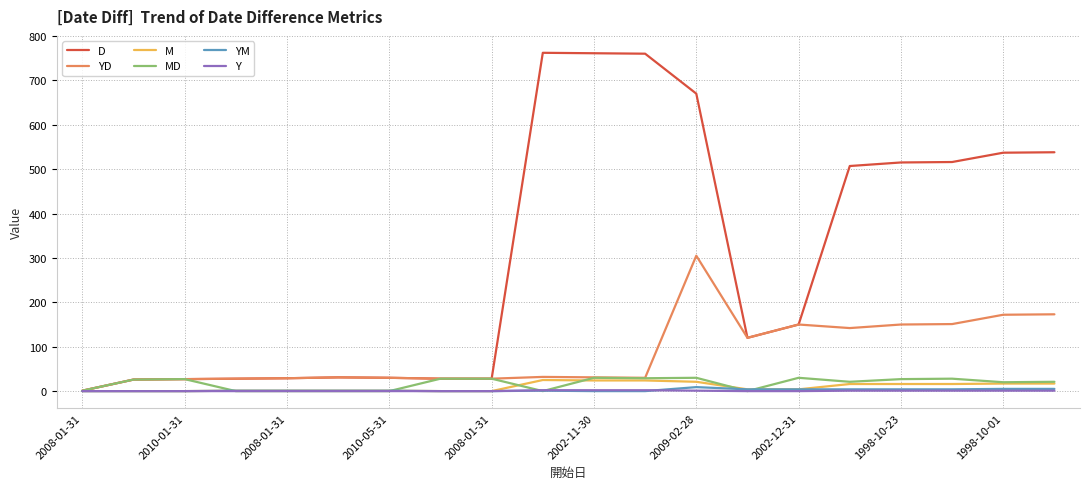

Which series has the largest total across all categories?

D